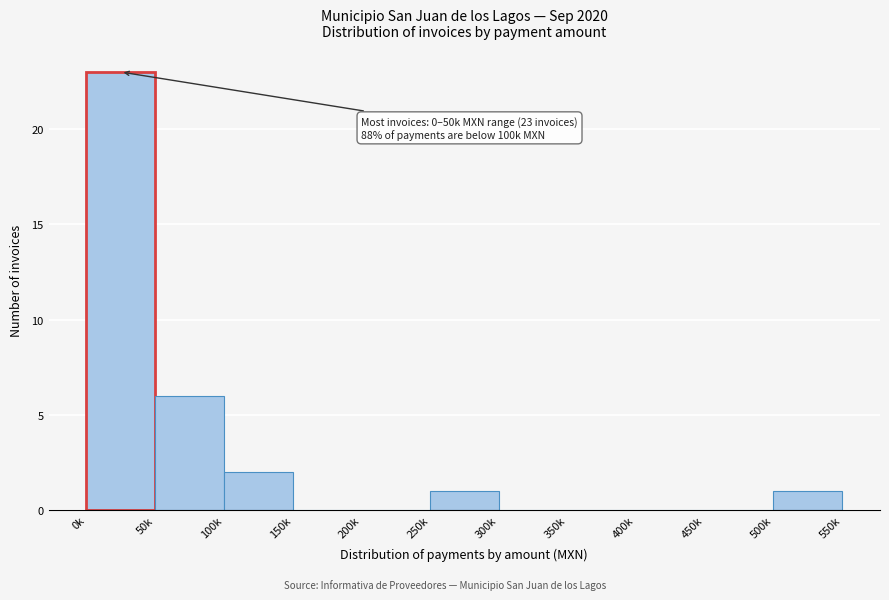

Reading left to right, list all the values displayed in this chart.

0k=23	50k=6	100k=2	150k=0	200k=0	250k=1	300k=0	350k=0	400k=0	450k=0	500k=1